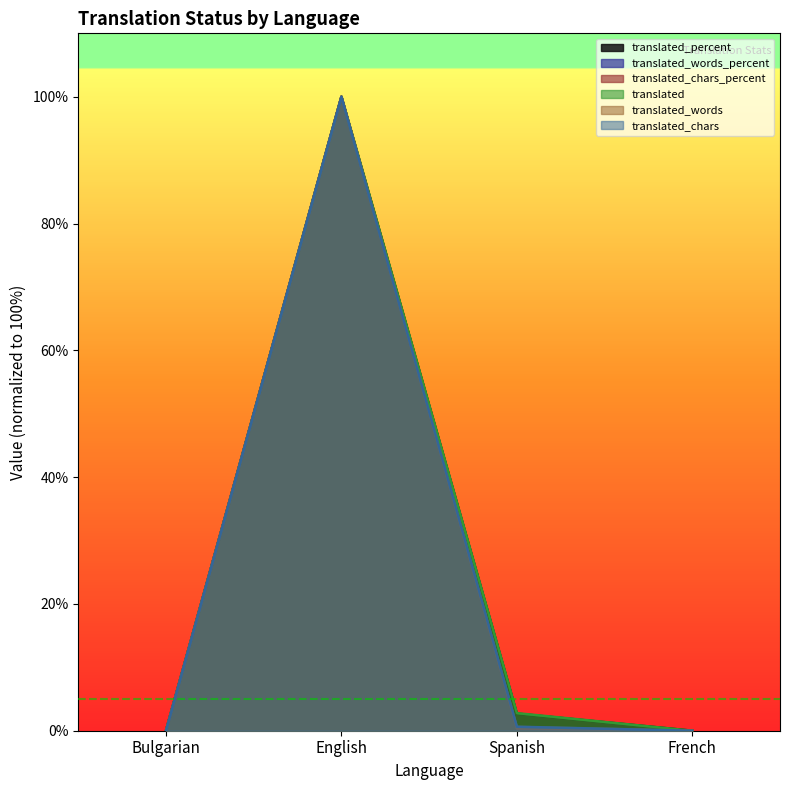

True or false: translated_words and translated_words_percent intersect in this chart.

False